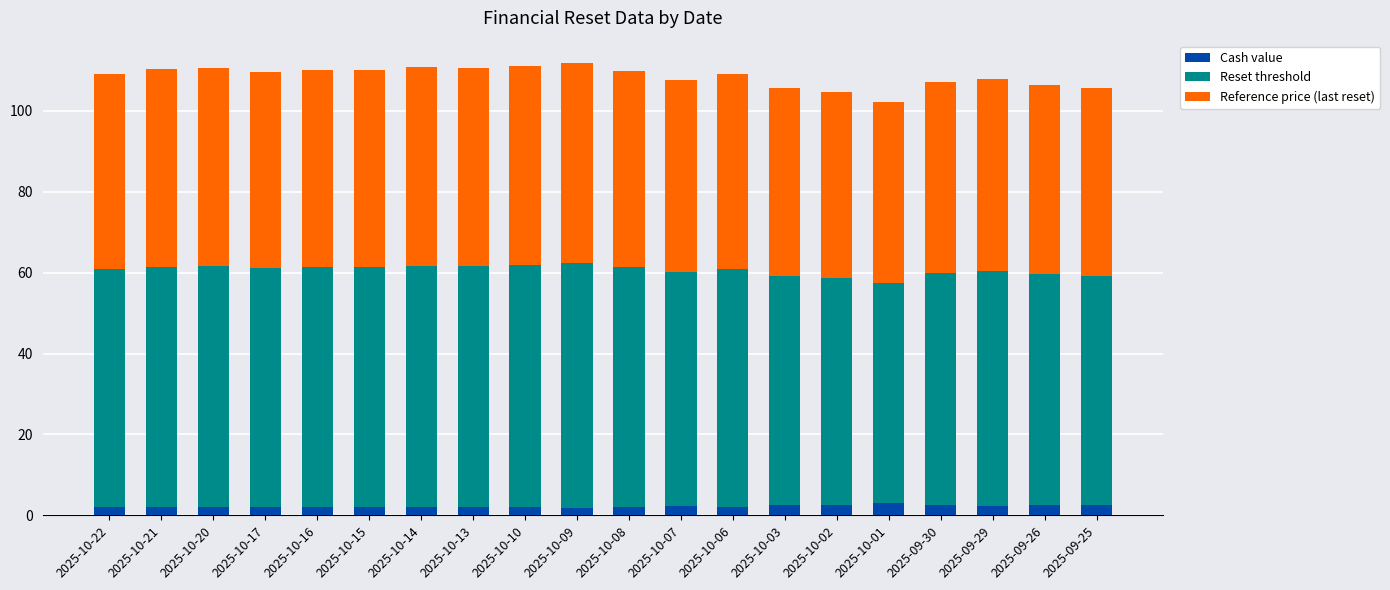

How many distinct data groups are displayed?

3